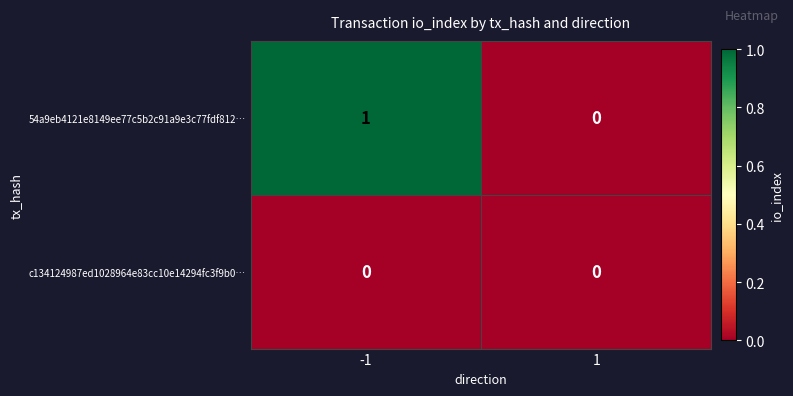

Reading right to left, what are all the values shown in this chart?

54a9eb4121e8149ee77c5b2c91a9e3c77fdf812…: 1=0	-1=1
c134124987ed1028964e83cc10e14294fc3f9b0…: 1=0	-1=0